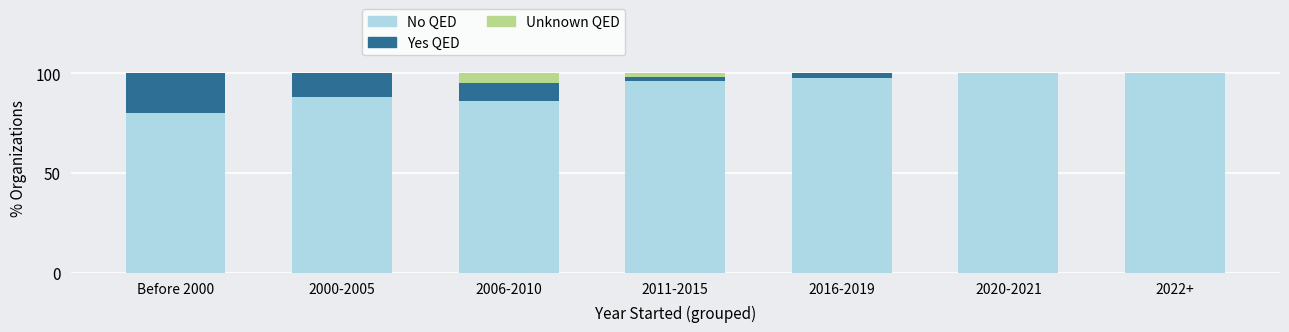

What is the sum of all No QED values?

648.9